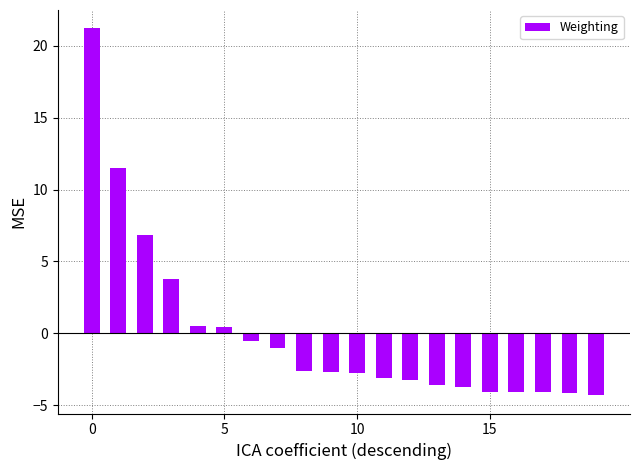

What is the difference between the maximum and minimum values?

25.5